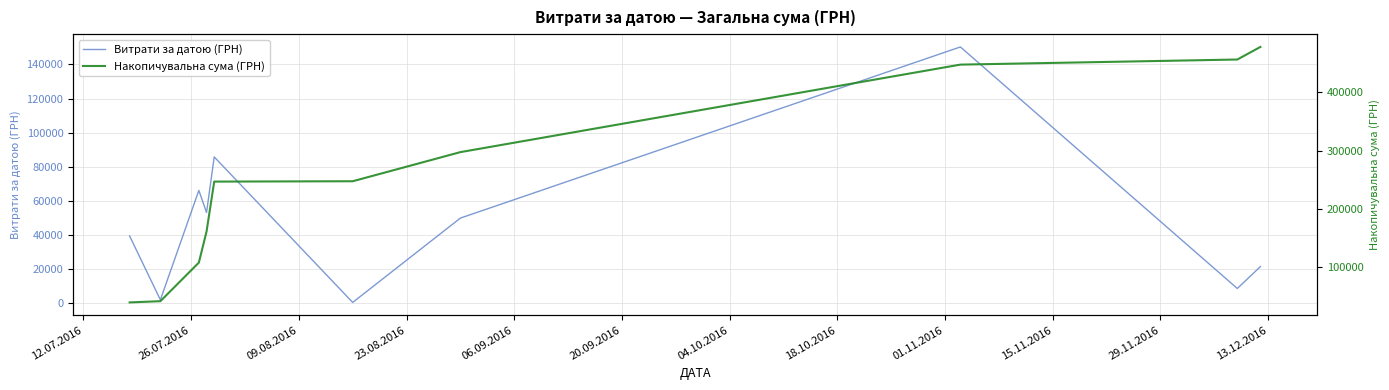

Rank the series at 12.07.2016 from highest to lowest value.

Витрати за датою (ГРН), Накопичувальна сума (ГРН)